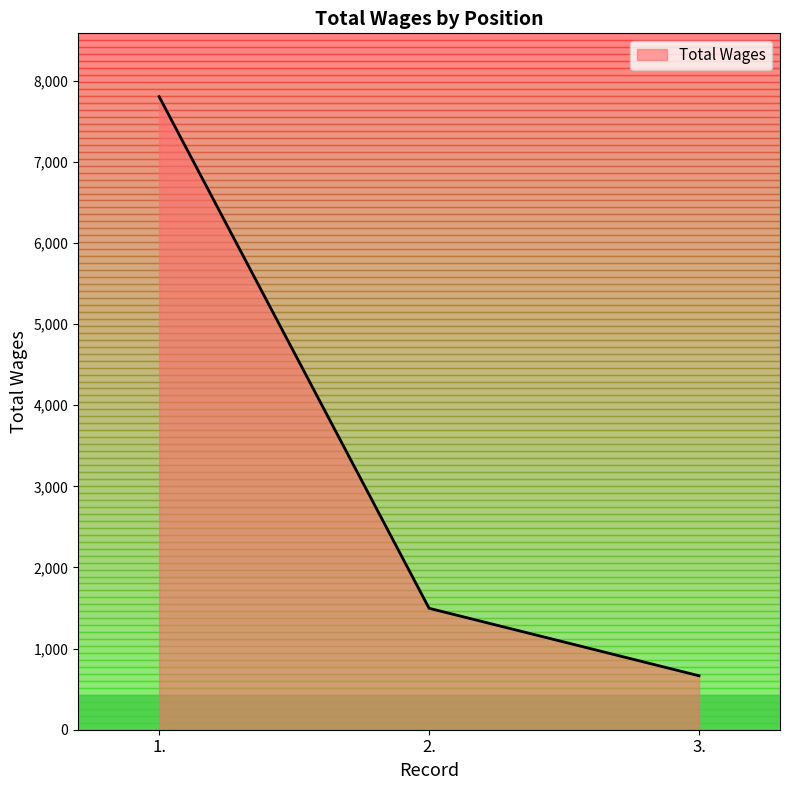

What is the sum of all values?

9965